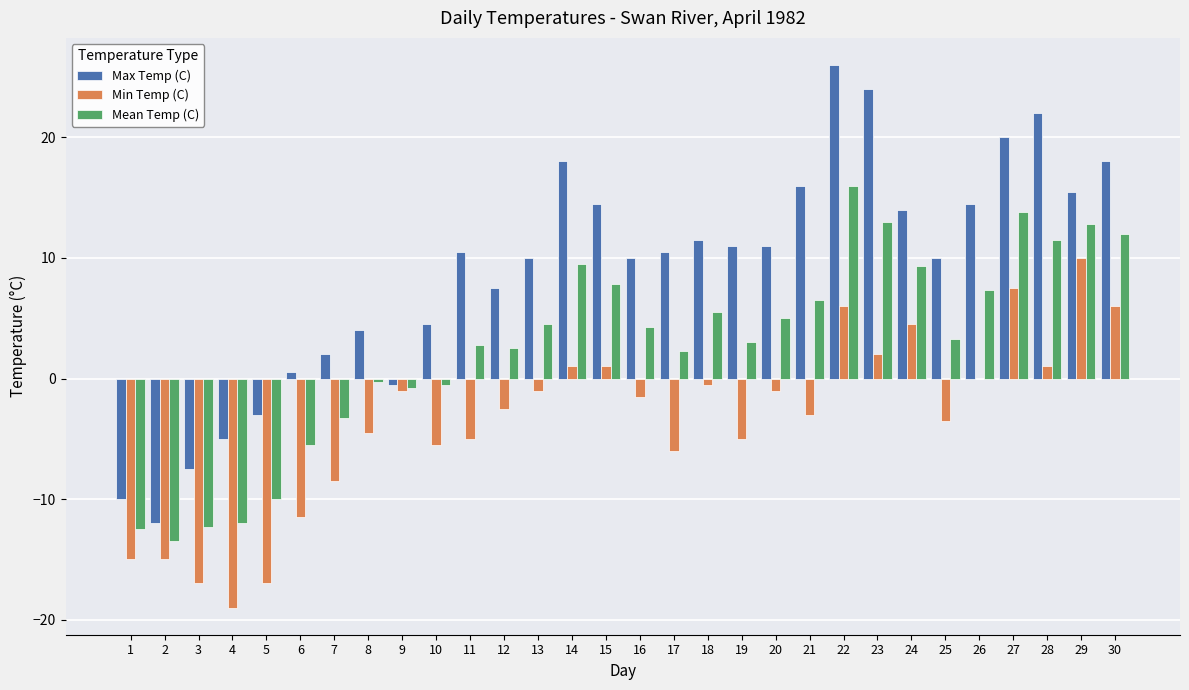

Which label corresponds to the largest value in the chart?

22